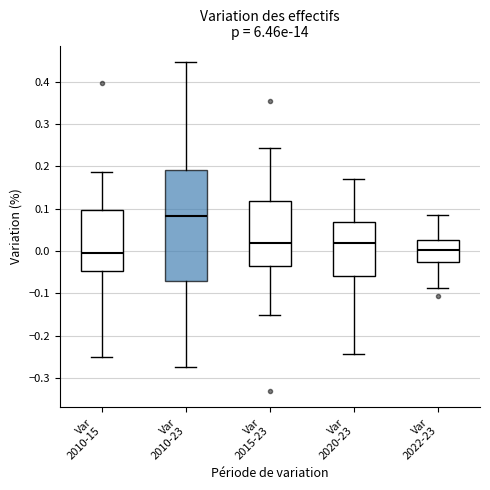

Reading left to right, transcribe this box plot: for each box, give where its median line is, the range the box spans, and where its two whiskers end, as read against the y-axis. The values are not printed on the chart, so give them approximately, as read against the axis.

Var 2010-15: median -0.01, box -0.05 to 0.10, whiskers -0.25 to 0.19
Var 2010-23: median 0.08, box -0.07 to 0.19, whiskers -0.27 to 0.45
Var 2015-23: median 0.02, box -0.04 to 0.12, whiskers -0.15 to 0.24
Var 2020-23: median 0.02, box -0.06 to 0.07, whiskers -0.24 to 0.17
Var 2022-23: median 0.00, box -0.03 to 0.03, whiskers -0.09 to 0.08